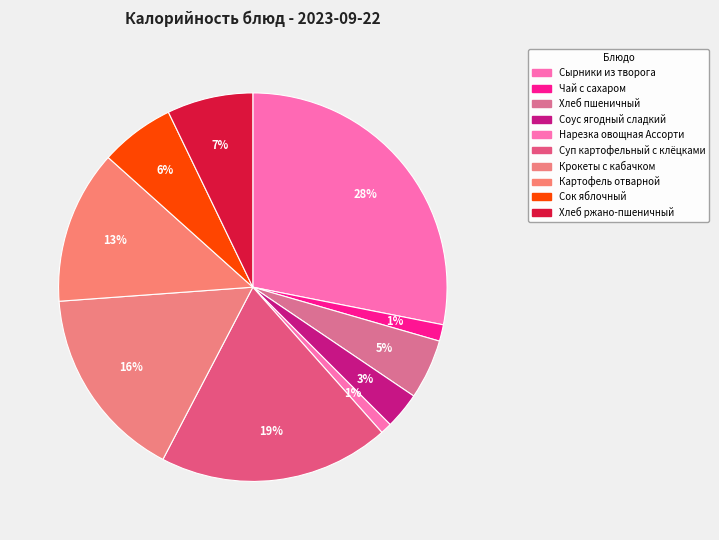

To the nearest percent, what is the difference between the Хлеб пшеничный and Сырники из творога slice percentages?

23%